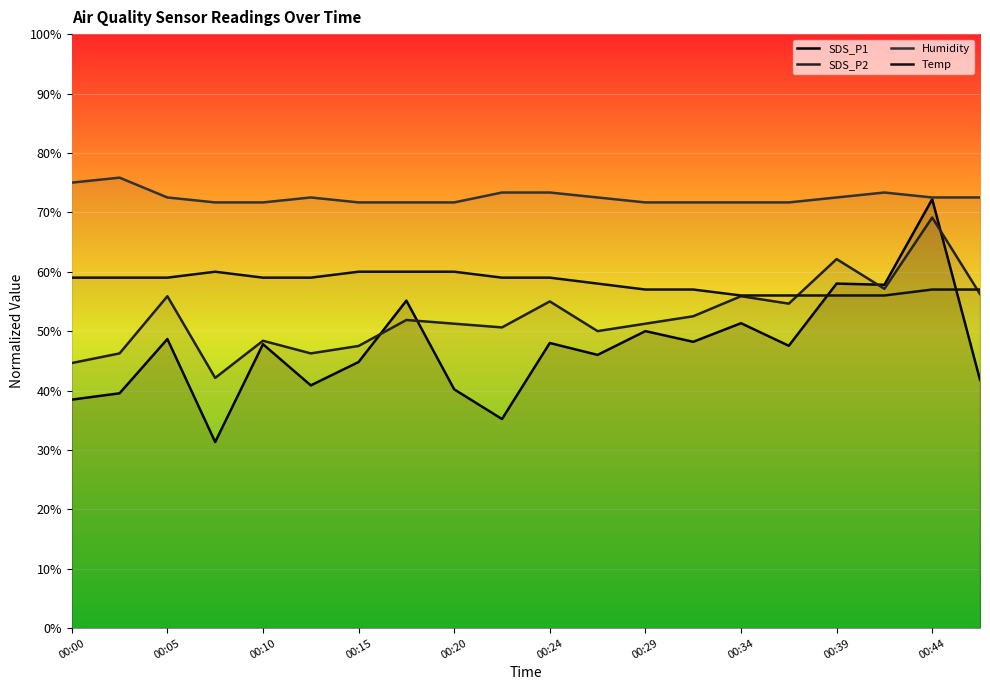

Reading left to right, what are all the values shown in this chart?

SDS_P1: 38.5	39.5	48.7	31.3	47.8	40.9	44.8	55.1	40.2	35.2	48.0	46.0	50.0	48.2	51.3	47.5	58.0	57.8	72.2	41.8
SDS_P2: 44.6	46.2	55.9	42.1	48.4	46.2	47.5	51.9	51.2	50.6	55.0	50.0	51.2	52.5	55.9	54.6	62.1	57.1	69.1	56.2
Humidity: 75.0	75.8	72.5	71.7	71.7	72.5	71.7	71.7	71.7	73.3	73.3	72.5	71.7	71.7	71.7	71.7	72.5	73.3	72.5	72.5
Temp: 59.0	59.0	59.0	60.0	59.0	59.0	60.0	60.0	60.0	59.0	59.0	58.0	57.0	57.0	56.0	56.0	56.0	56.0	57.0	57.0